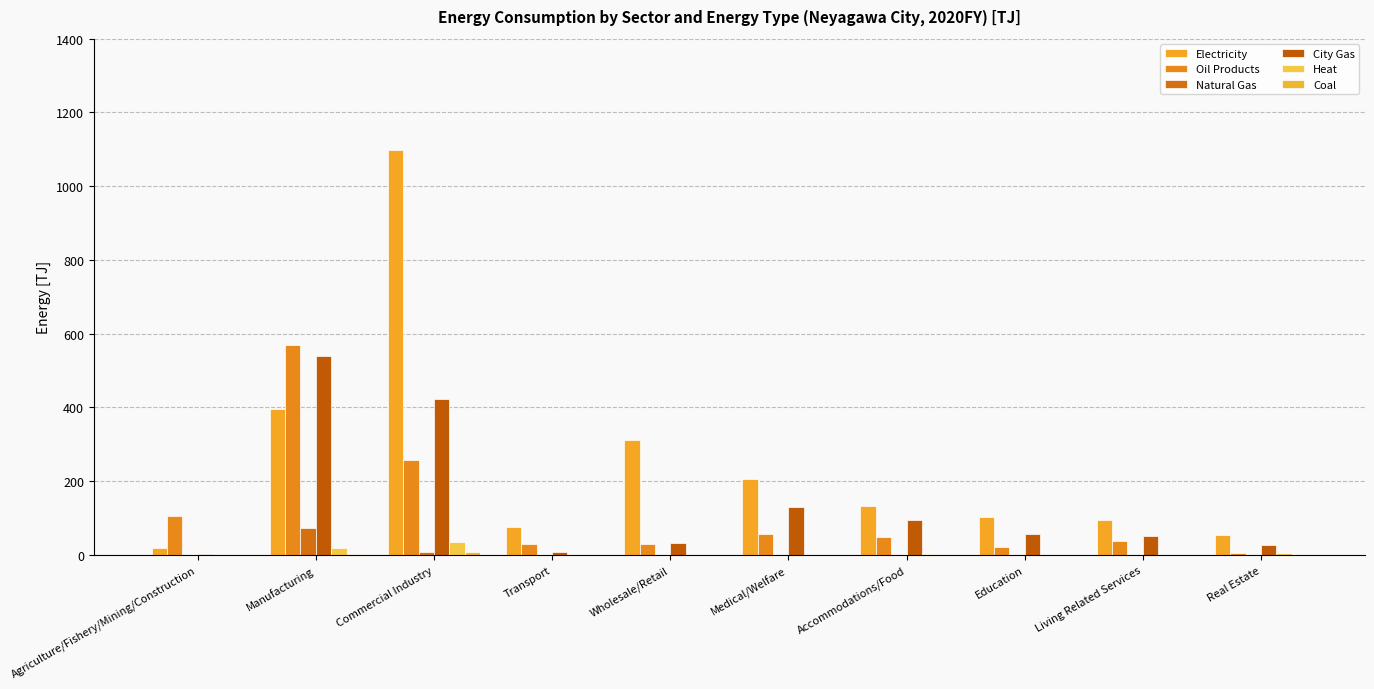

What value does the Oil Products series have at Manufacturing?

569.5